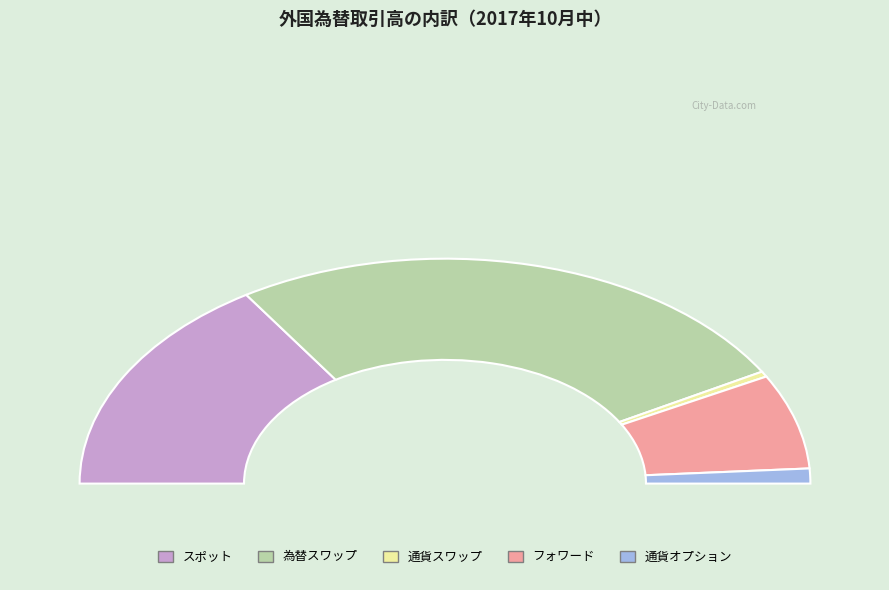

Do 通貨スワップ and スポット together represent more than half of the pie?

No